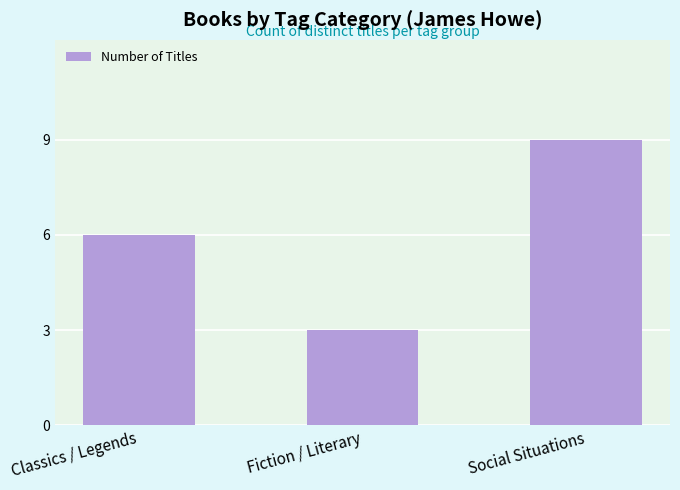

What is the sum of the values at Classics / Legends and Fiction / Literary?

9